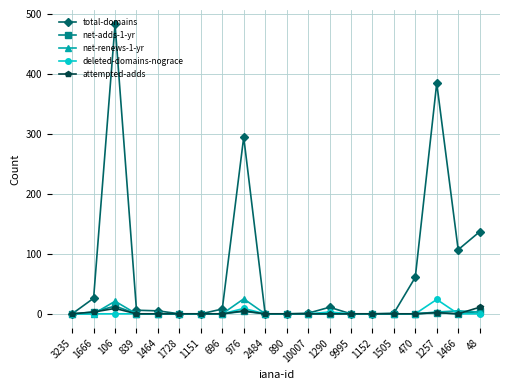

How many data points in total-domains are less than 6?

10